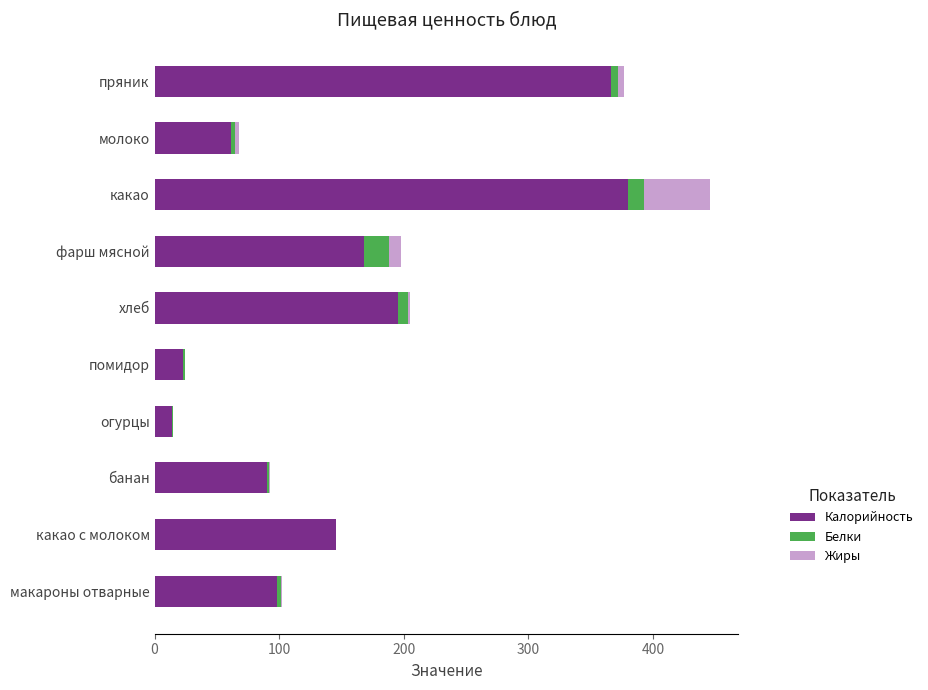

The Калорийность series shows 648.4 at какао. True or false?

False